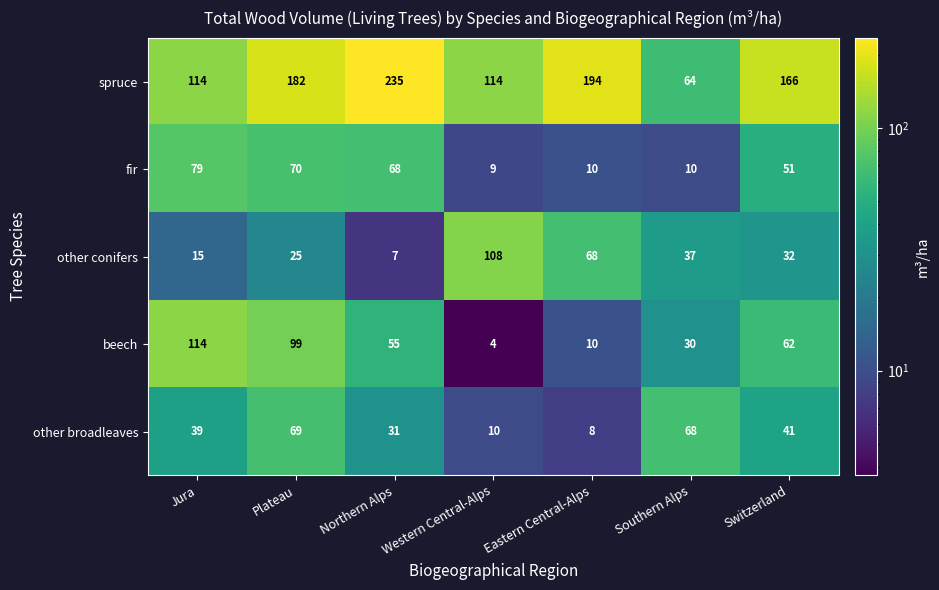

The spruce series shows 64 at Southern Alps. True or false?

True